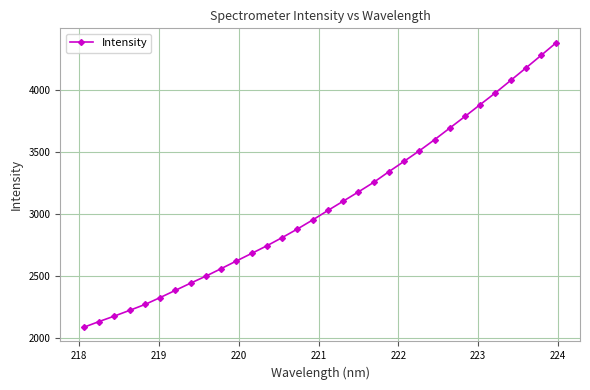

What is the value of the 3rd point from the left?

2177.1